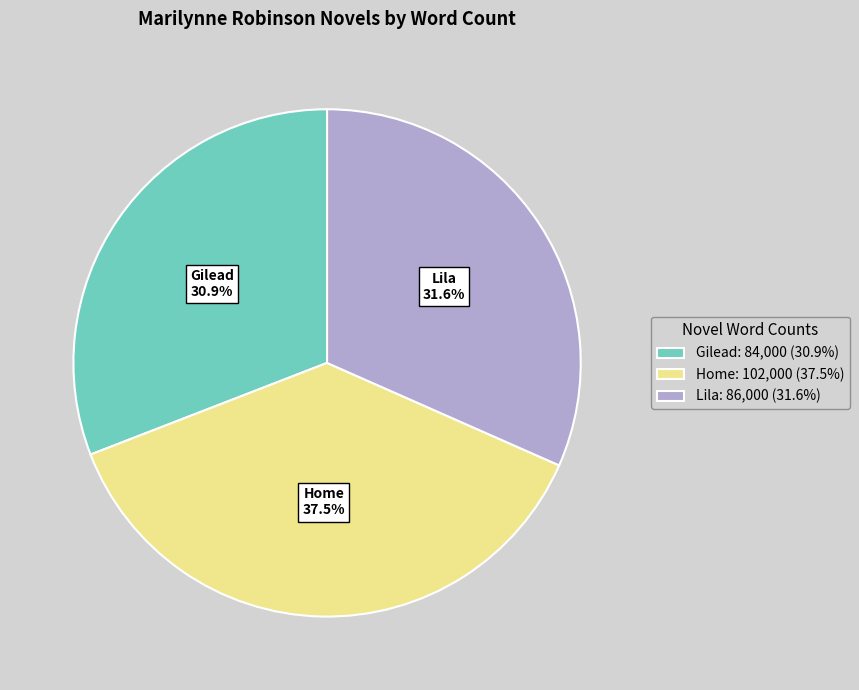

What percentage is NOT represented by Lila?

68.4%